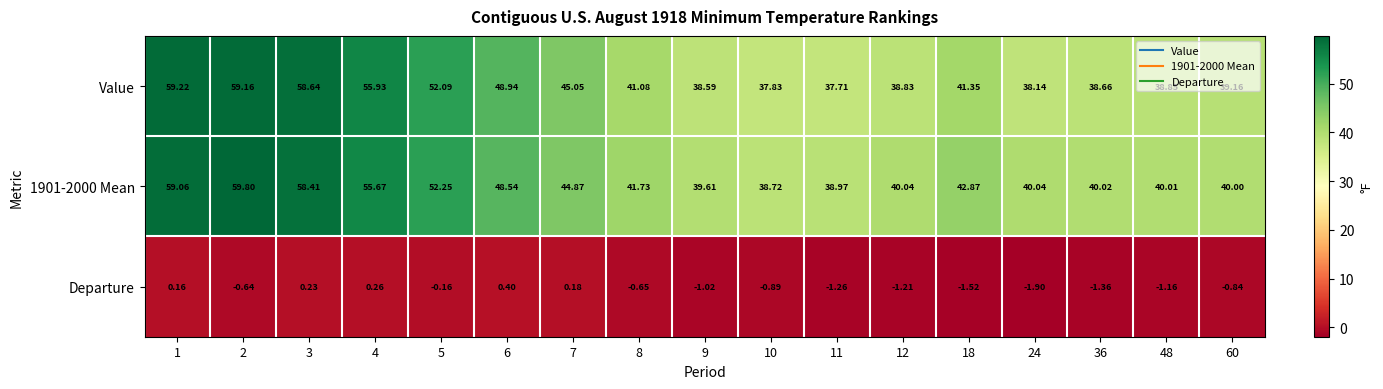

Count the number of data series in this chart.

3